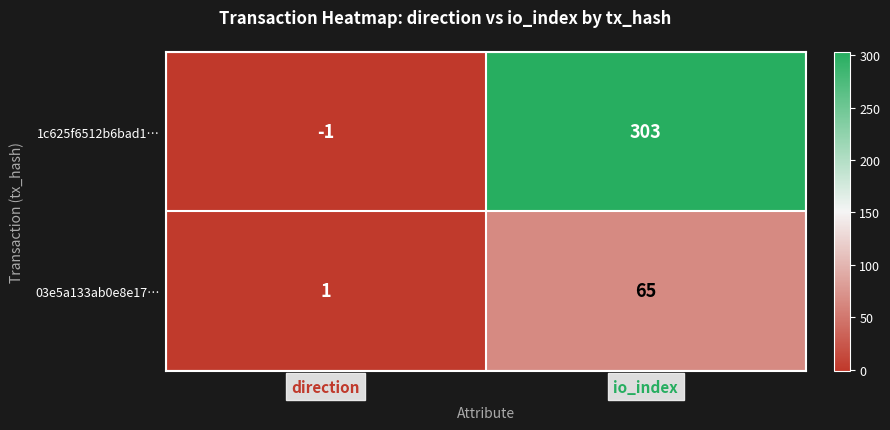

True or false: 03e5a133ab0e8e17… has a value of 90 at io_index.

False